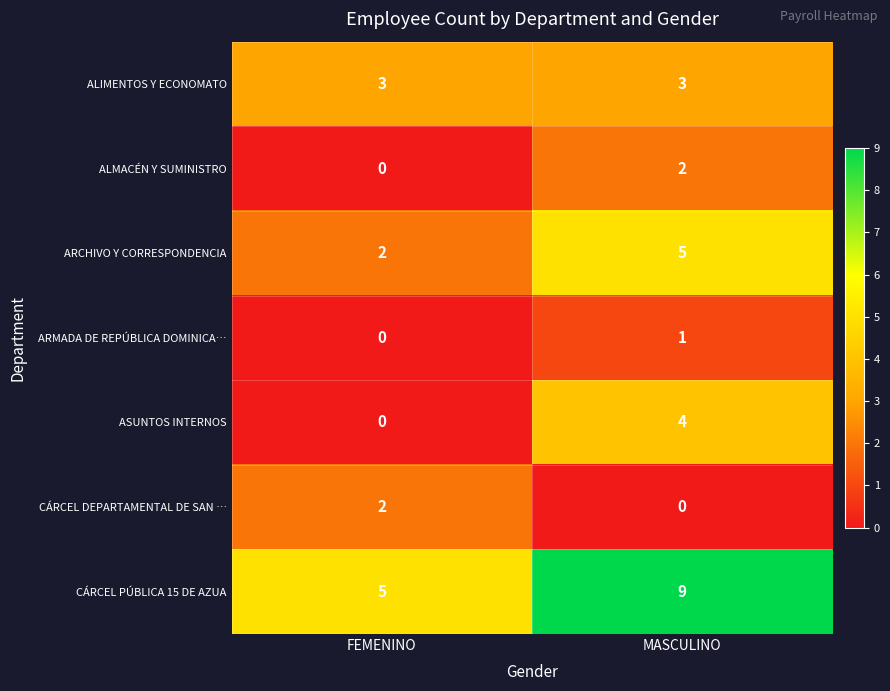

Reading right to left, extract all data points from this chart.

ALIMENTOS Y ECONOMATO: MASCULINO=3	FEMENINO=3
ALMACÉN Y SUMINISTRO: MASCULINO=2	FEMENINO=0
ARCHIVO Y CORRESPONDENCIA: MASCULINO=5	FEMENINO=2
ARMADA DE REPÚBLICA DOMINICA…: MASCULINO=1	FEMENINO=0
ASUNTOS INTERNOS: MASCULINO=4	FEMENINO=0
CÁRCEL DEPARTAMENTAL DE SAN …: MASCULINO=0	FEMENINO=2
CÁRCEL PÚBLICA 15 DE AZUA: MASCULINO=9	FEMENINO=5